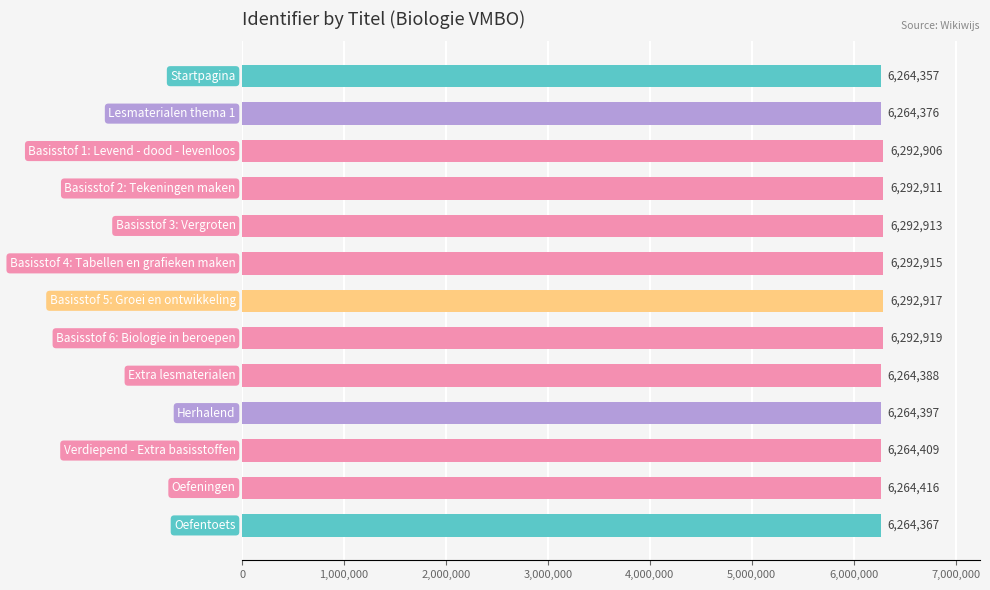

What is the sum of all values?

81608191